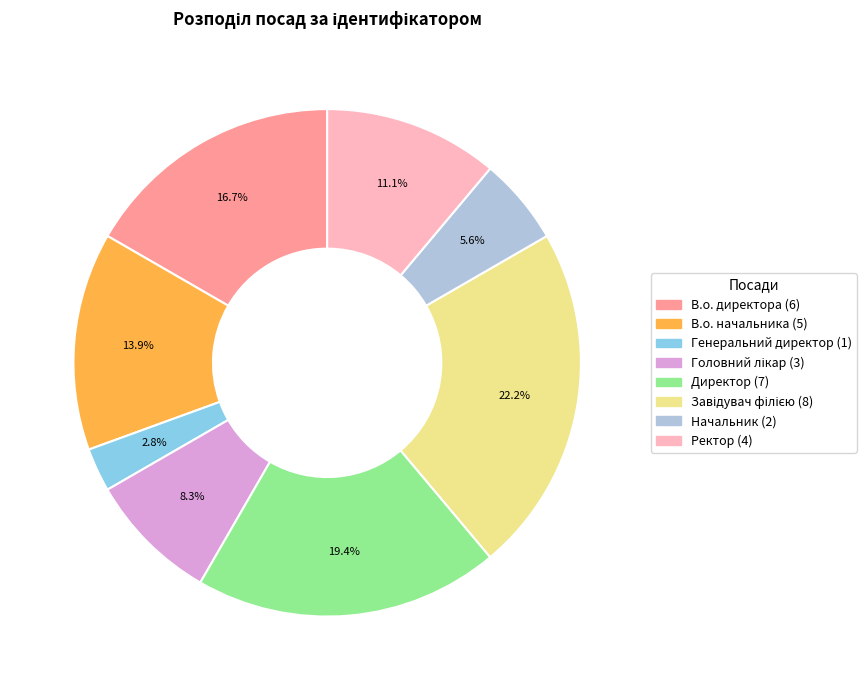

Does any single category account for the majority?

No